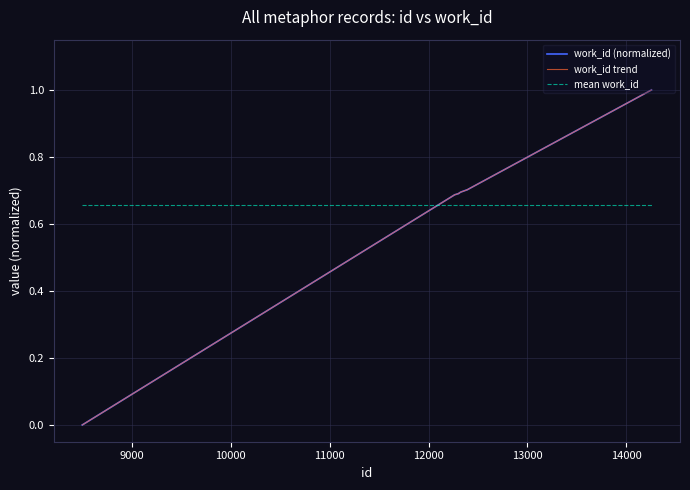

True or false: mean work_id has more than 0 interior local peaks.

False